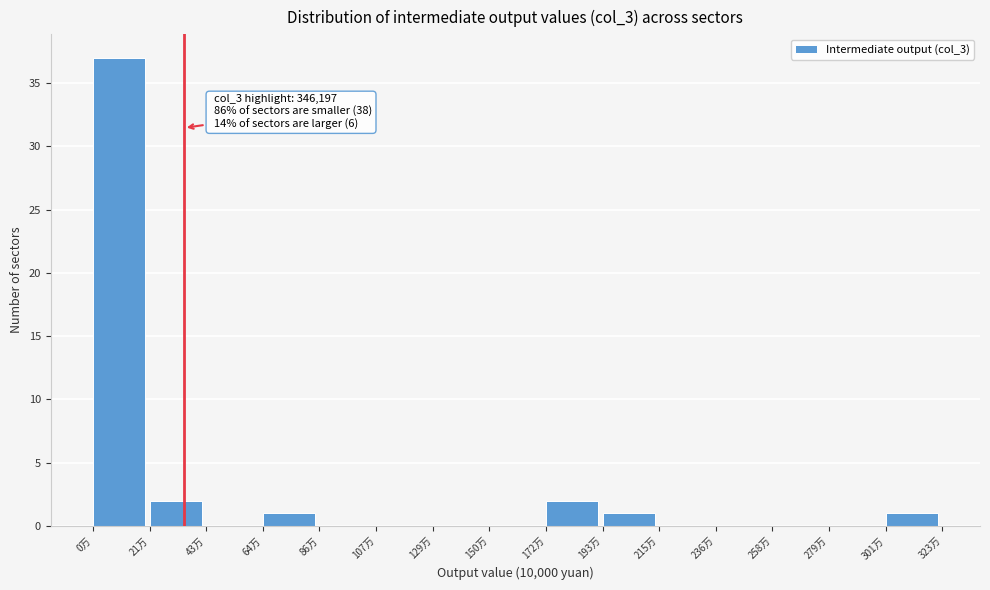

Reading left to right, list all the values displayed in this chart.

0万=37	21万=2	43万=0	64万=1	86万=0	107万=0	129万=0	150万=0	172万=2	193万=1	215万=0	236万=0	258万=0	279万=0	301万=1